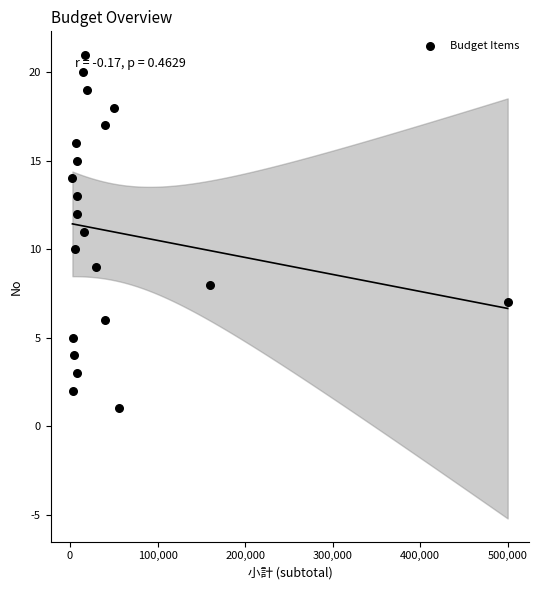

What is the range of X values (max minus min)?

497300